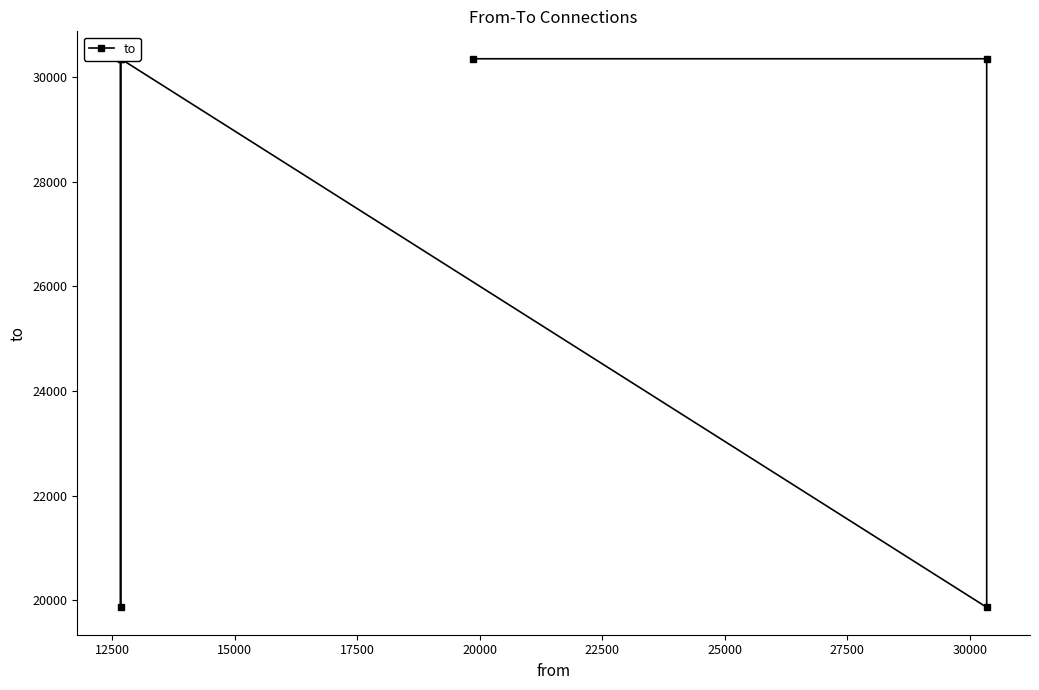

What is the difference between the second highest and minimum values?

10480